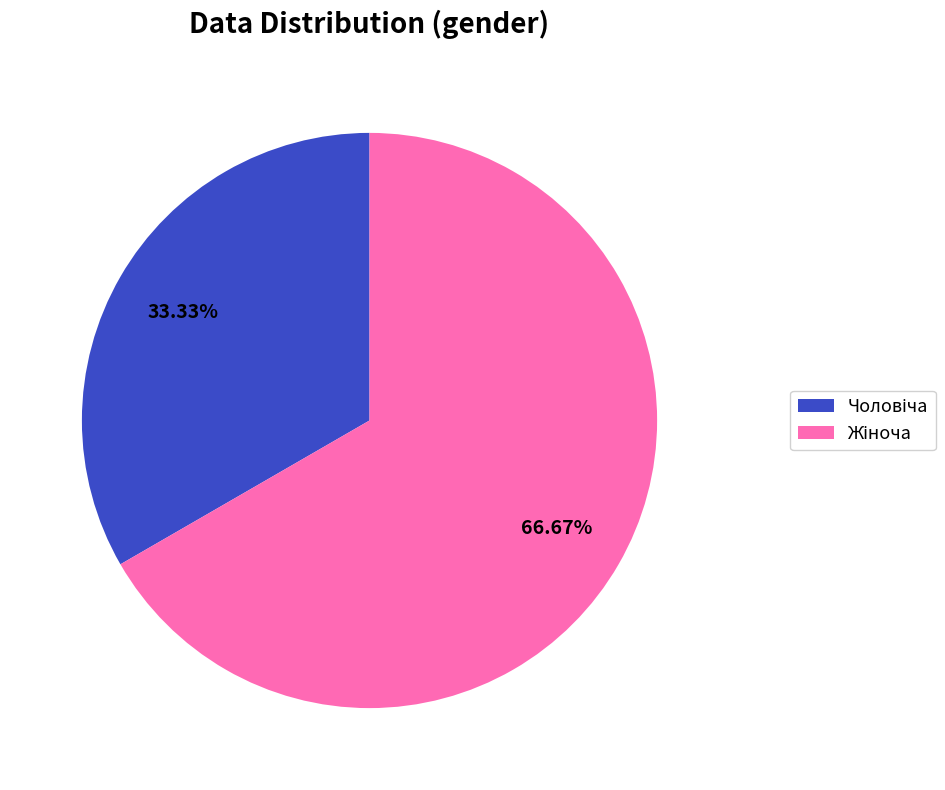

Is there a majority slice in this chart?

Yes